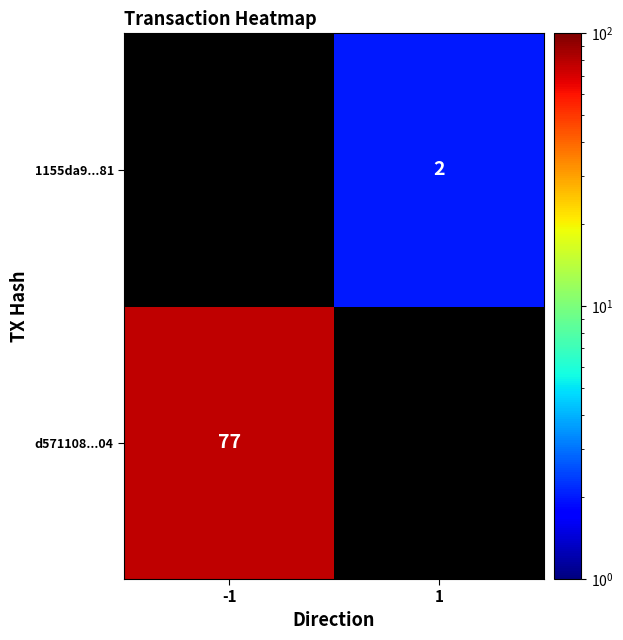

The value of 1155da9...81 at 1 is 2. True or false?

True